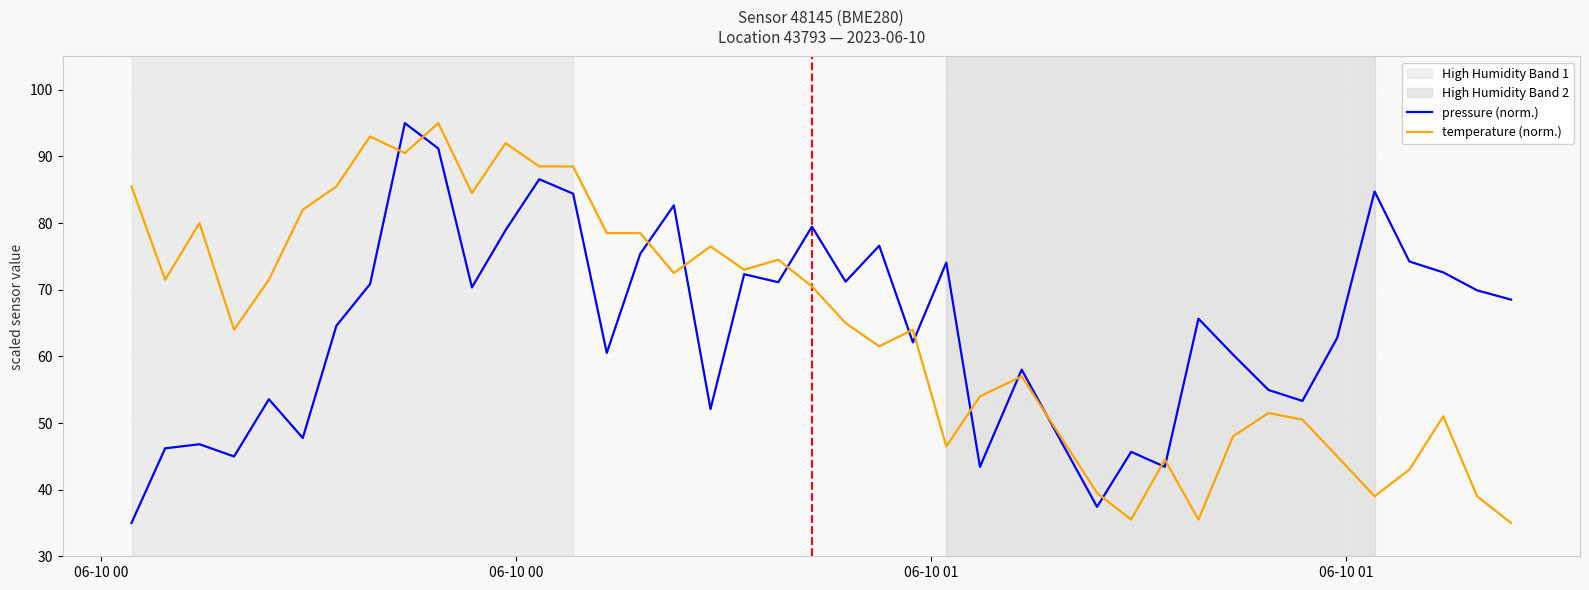

At how many categories does at least one series exceed 50?

37